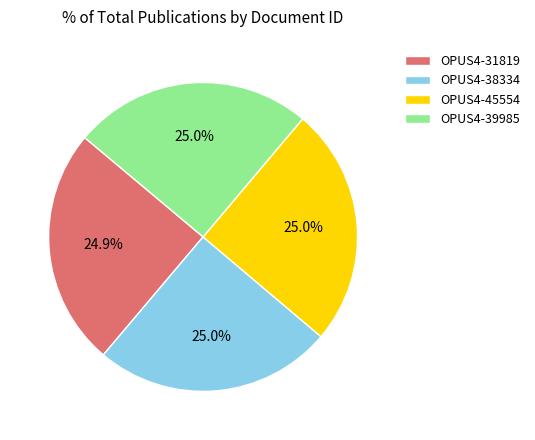

To the nearest percent, what is the combined percentage of OPUS4-31819 and OPUS4-38334?

50%